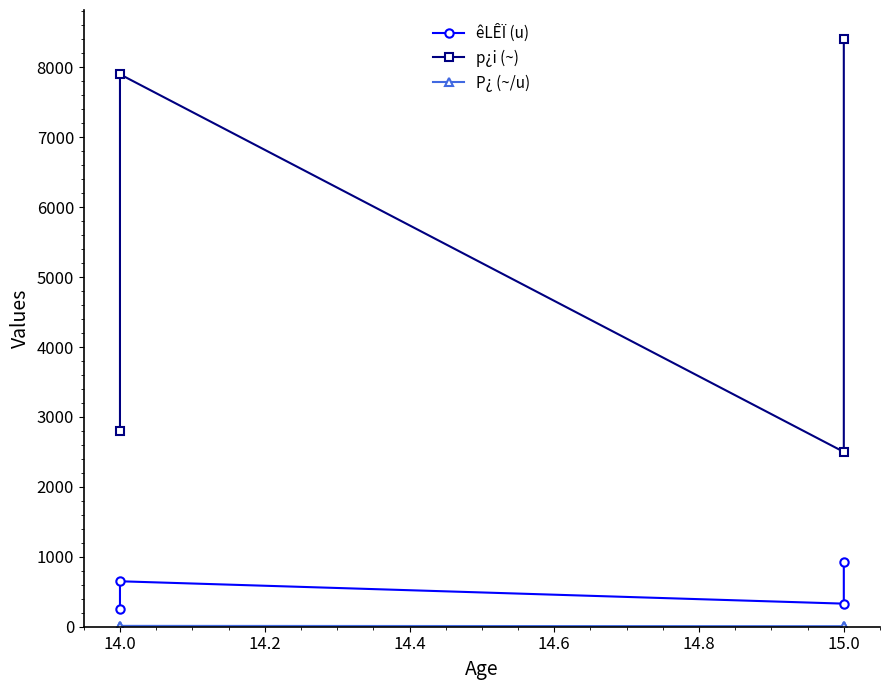

How many distinct data groups are displayed?

3